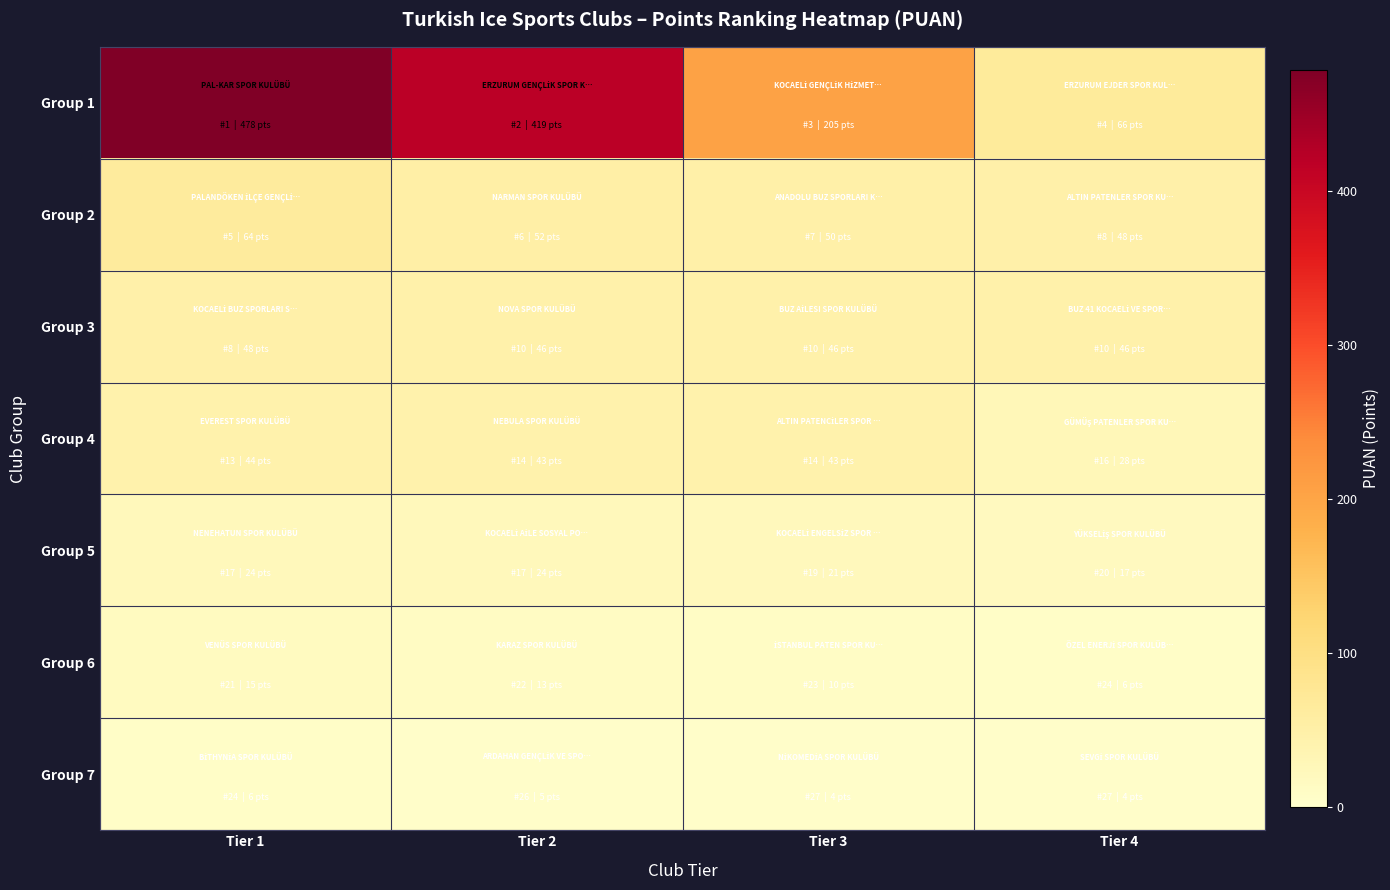

Which series has the largest total across all categories?

Group 1